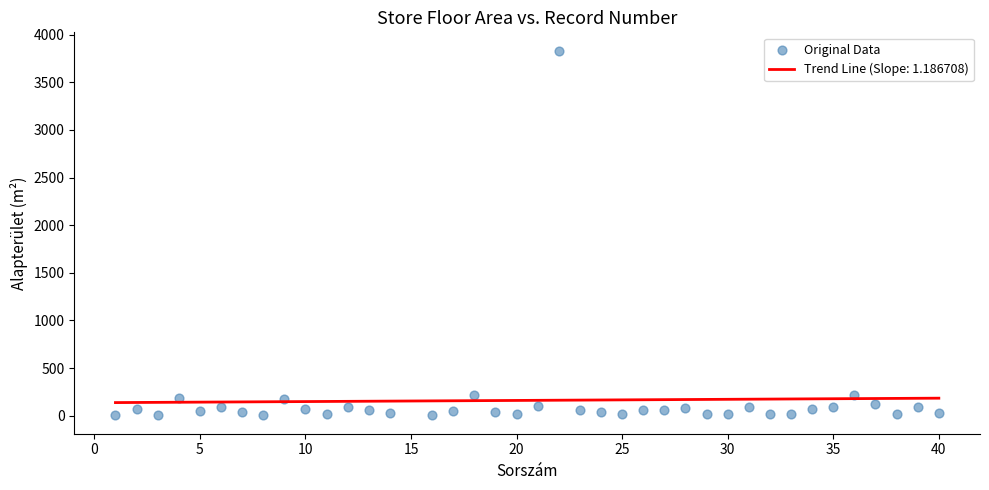

What is the range of Y values (max minus min)?

3831